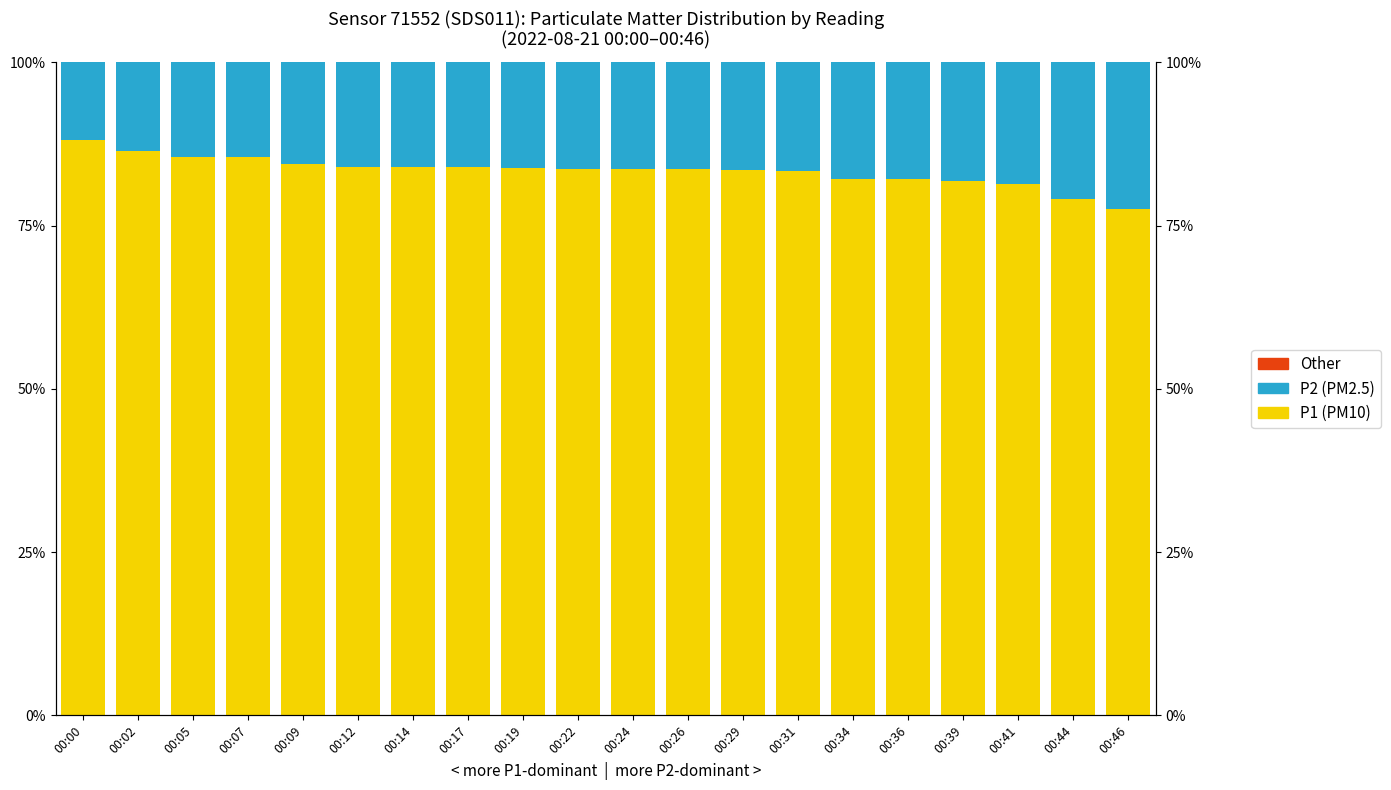

At which category does the chart reach its minimum across all series?

00:00